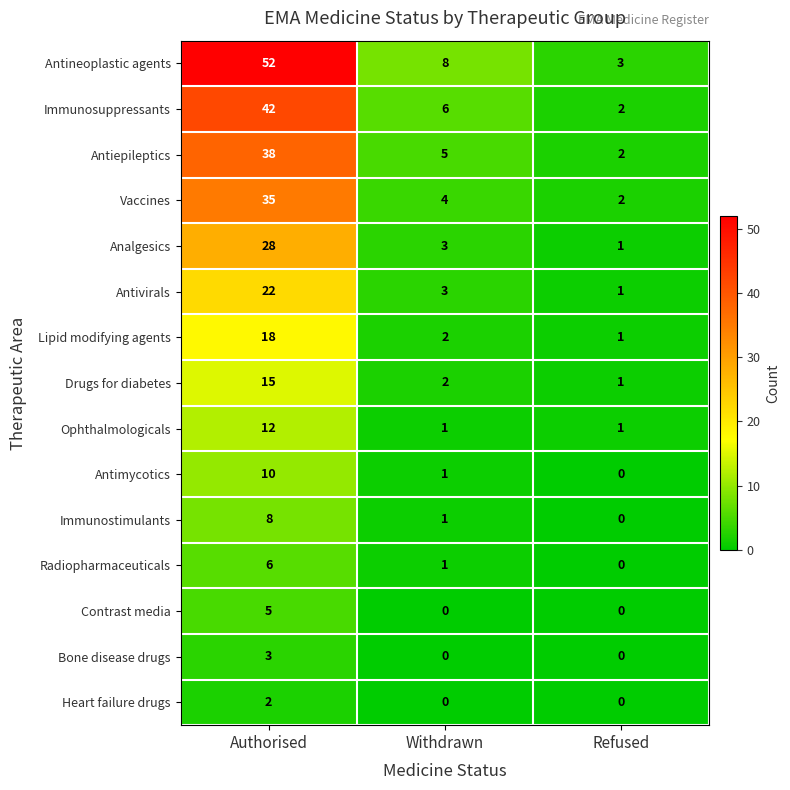

What is the average value of the Immunosuppressants series?

17